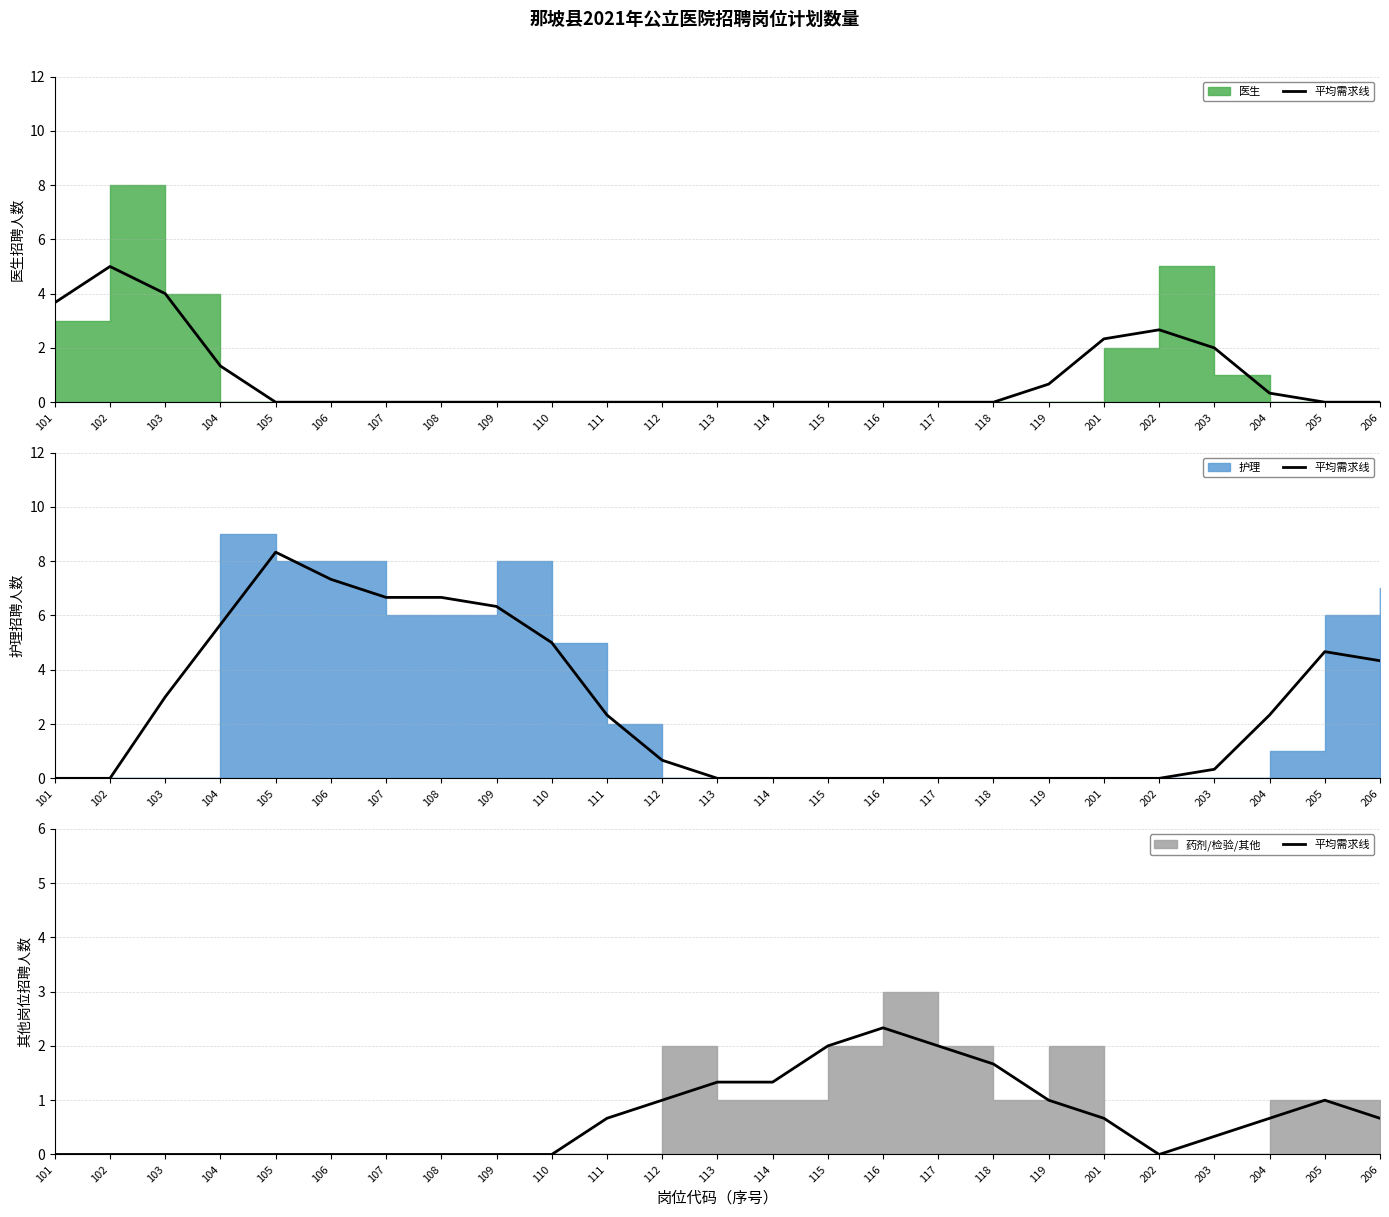

Does the chart have visible grid lines?

Yes